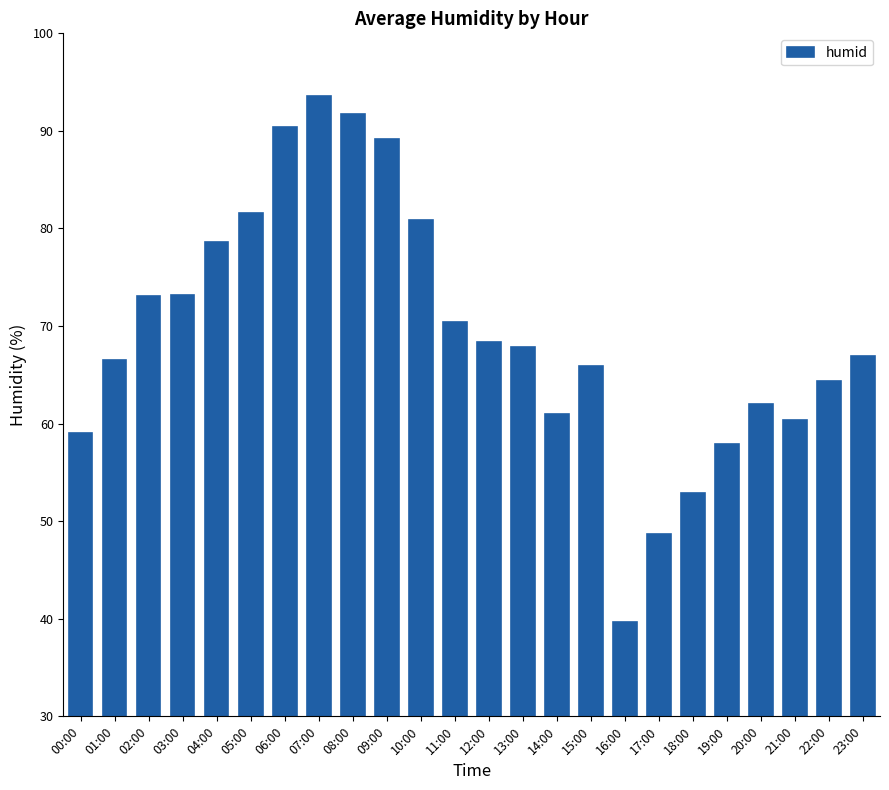

What is the sum of all values?

1664.2